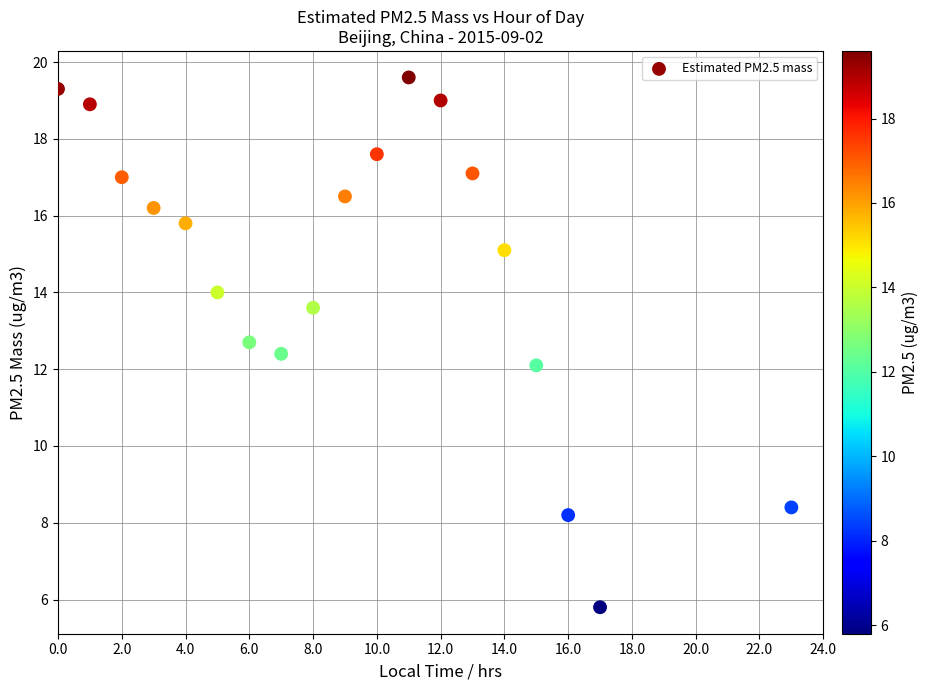

What is the range of X values (max minus min)?

23.0